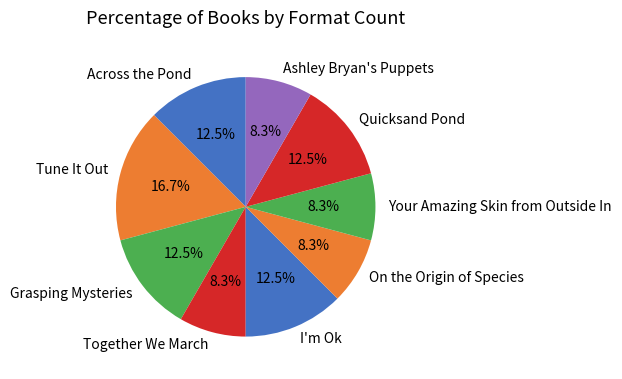

To the nearest percent, what is the combined percentage of Together We March and Tune It Out?

25%